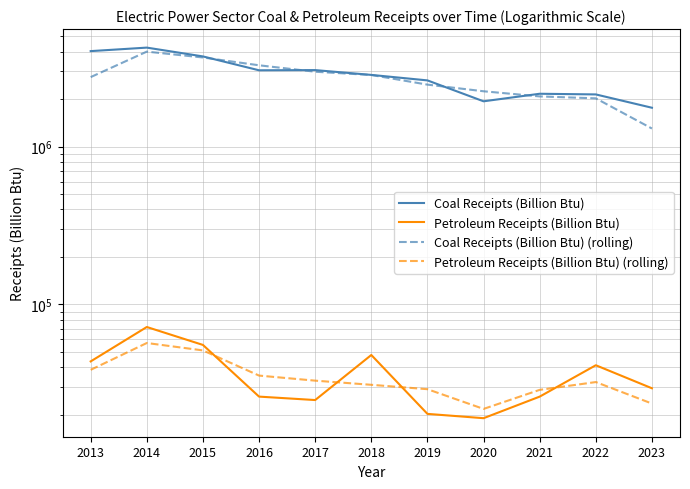

What is the minimum value shown in the chart?

18954.0